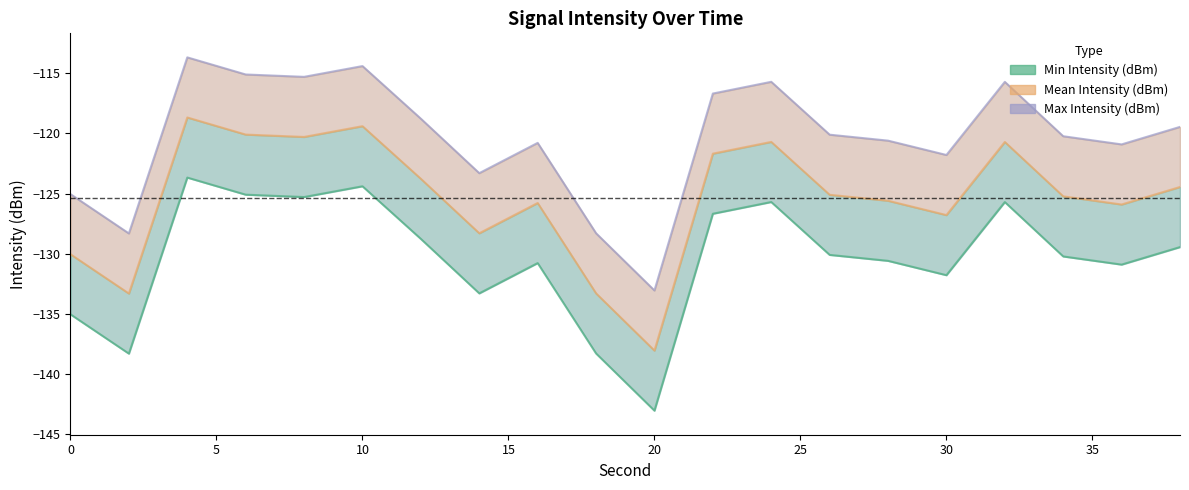

Rank the series at 10 from lowest to highest value.

Min Intensity (dBm), Mean Intensity (dBm), Max Intensity (dBm)